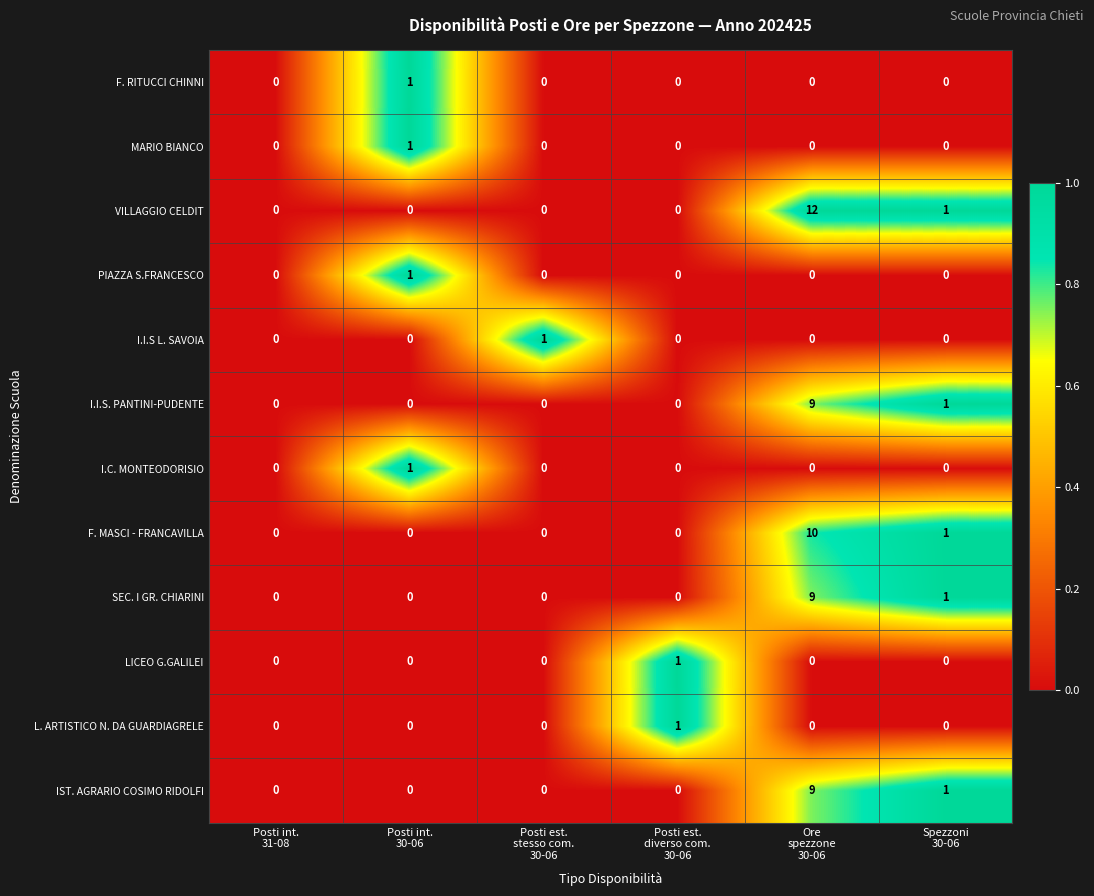

Which series has the largest total across all categories?

VILLAGGIO CELDIT